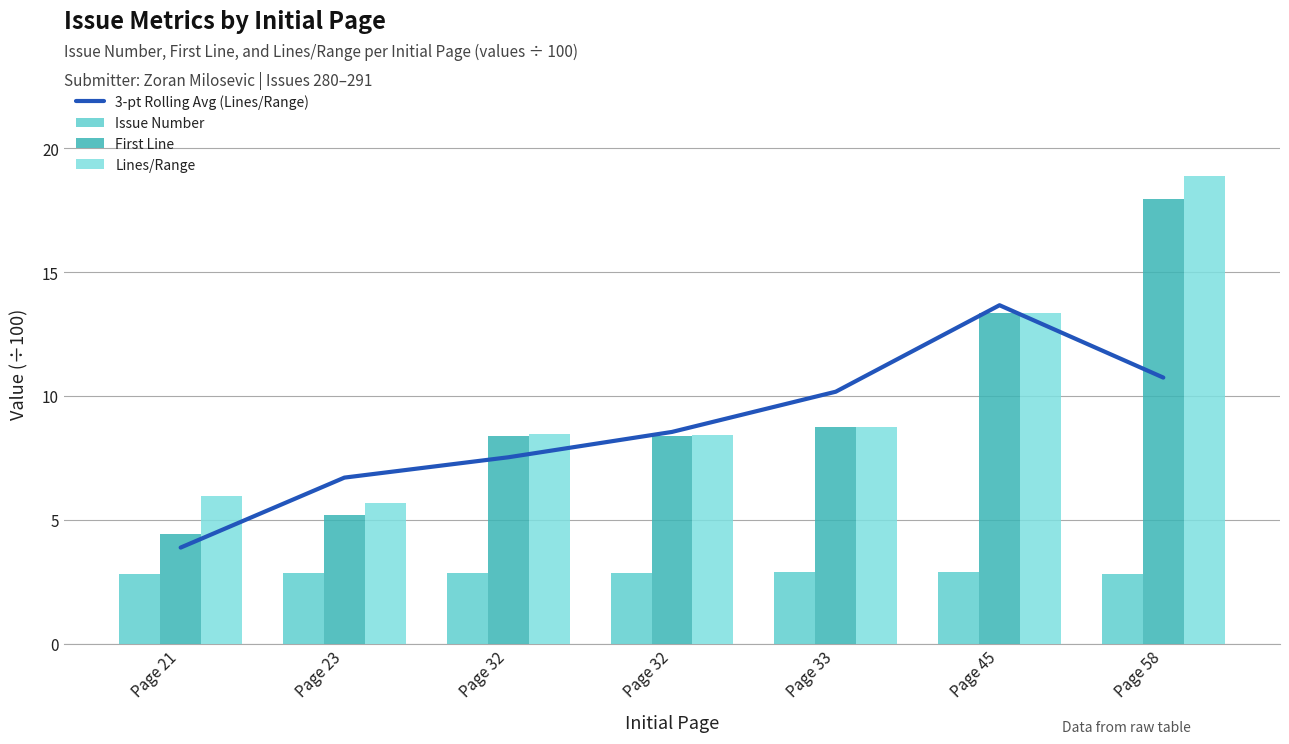

Where does the 3-pt Rolling Avg (Lines/Range) series first go above 8?

Page 32